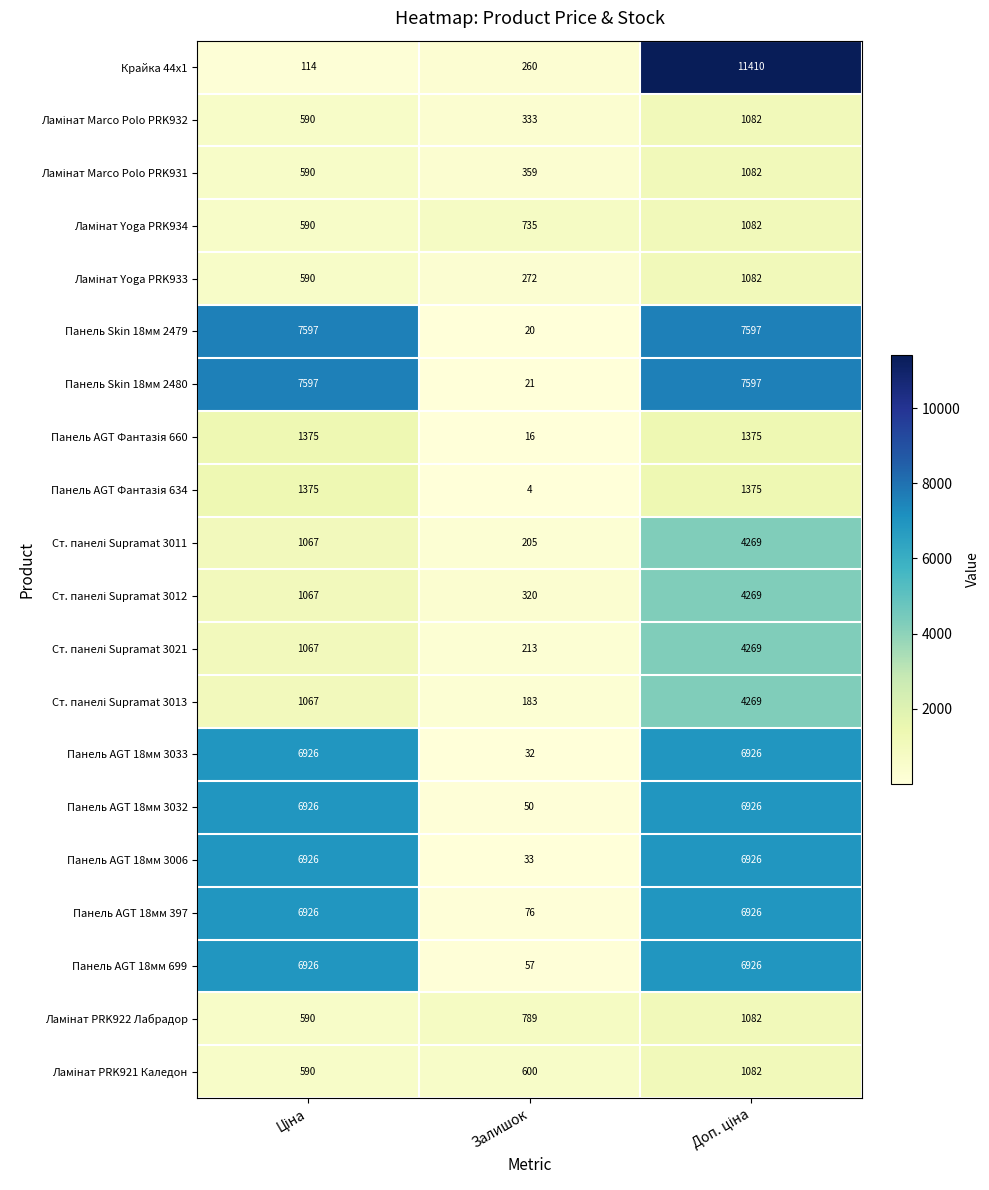

How many distinct data groups are displayed?

20